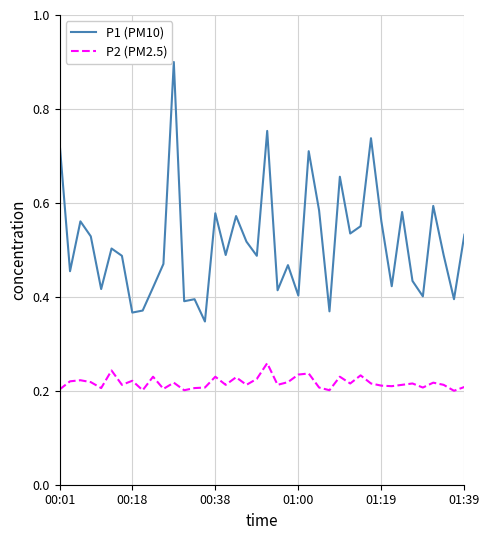

Which series has the largest total across all categories?

P1 (PM10)